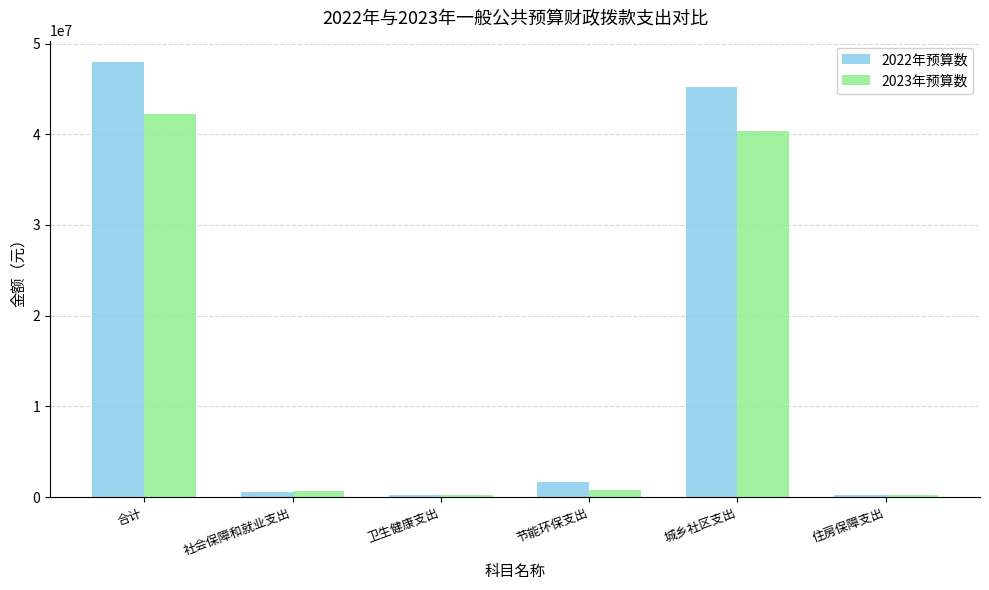

What are all the series names shown in the legend?

2022年预算数, 2023年预算数